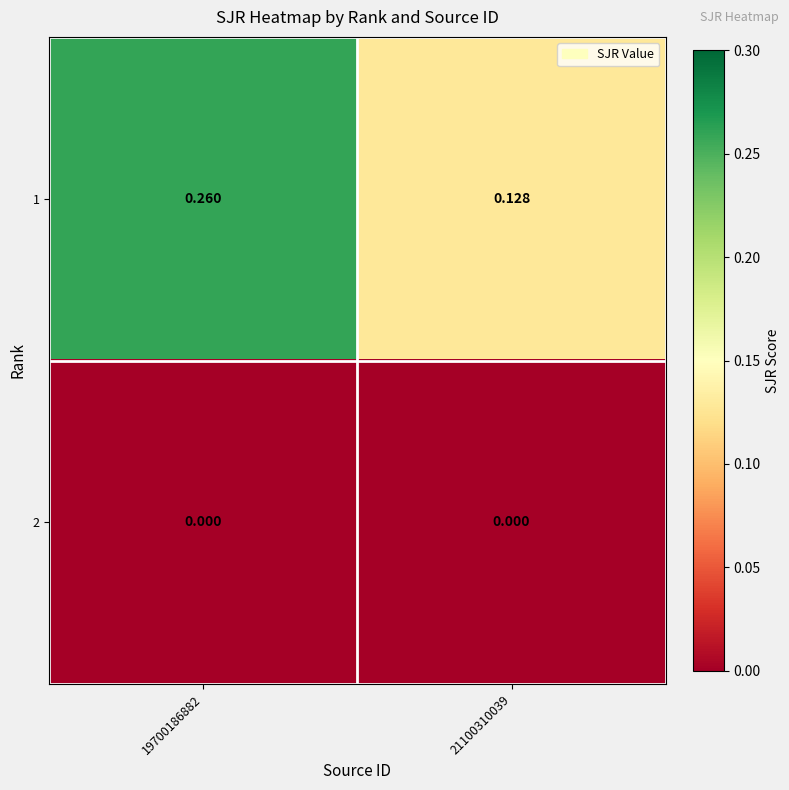

Which series has the largest total across all categories?

1